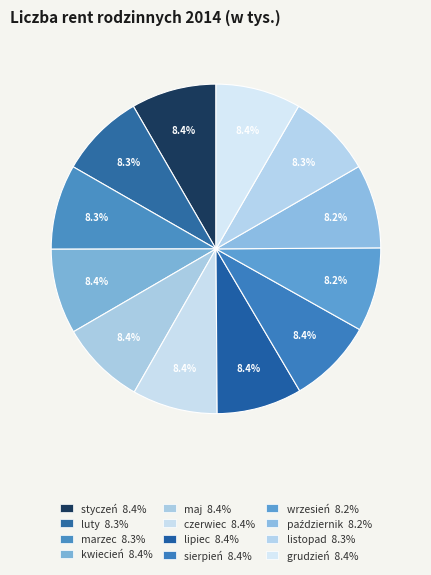

What is the smallest slice in the pie chart?

październik